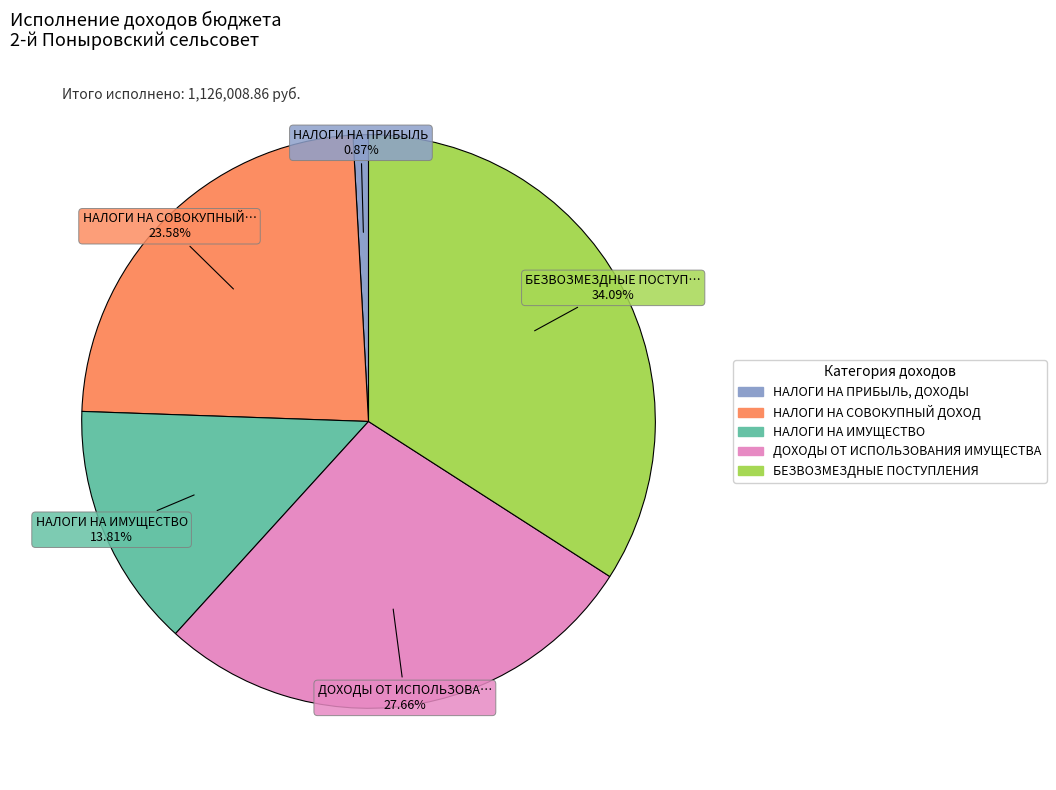

The НАЛОГИ НА ИМУЩЕСТВО slice represents 24% of the pie. True or false?

False